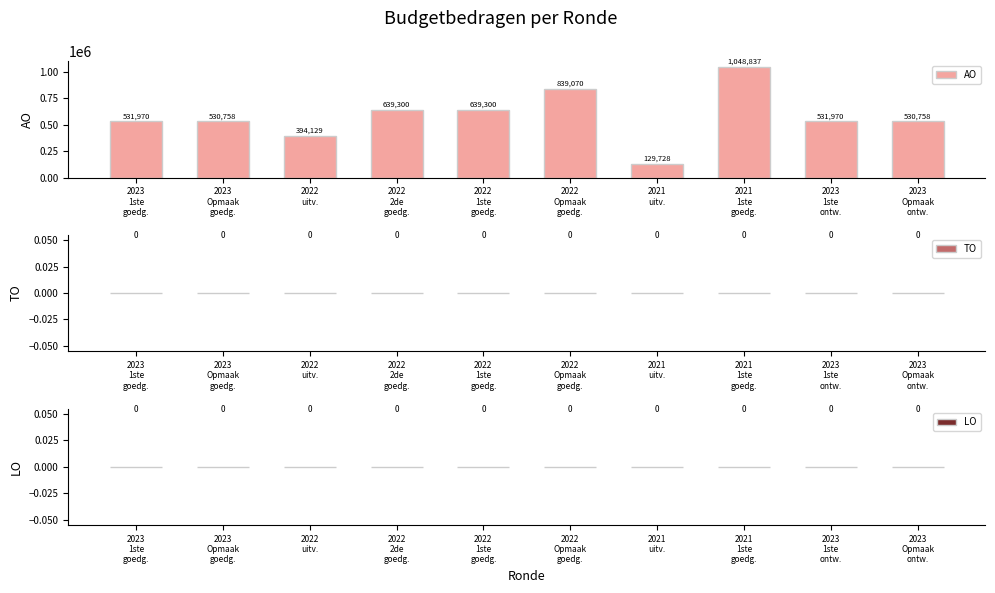

What is the greatest value displayed?

1048837